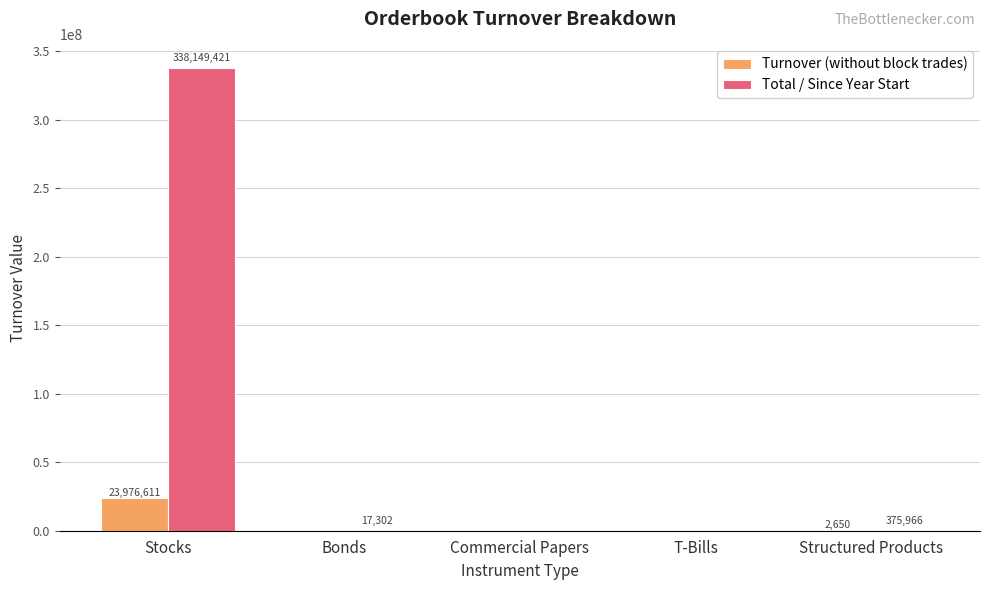

What is the sum of the Total / Since Year Start values at Bonds and Stocks?

338166722.6